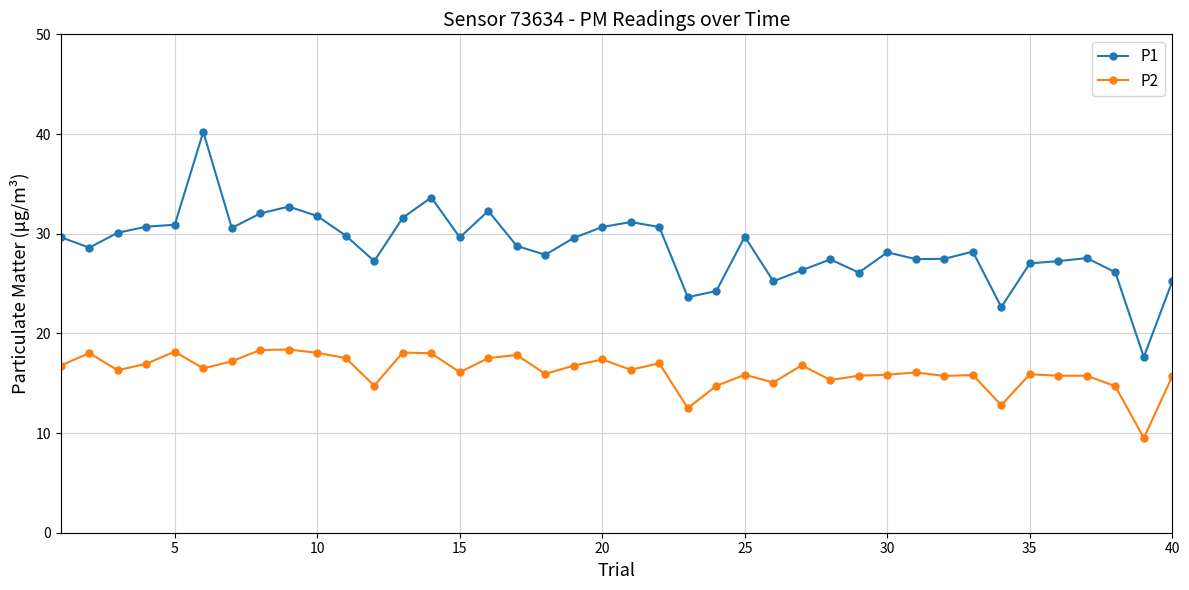

What is the minimum value for P2?

9.5